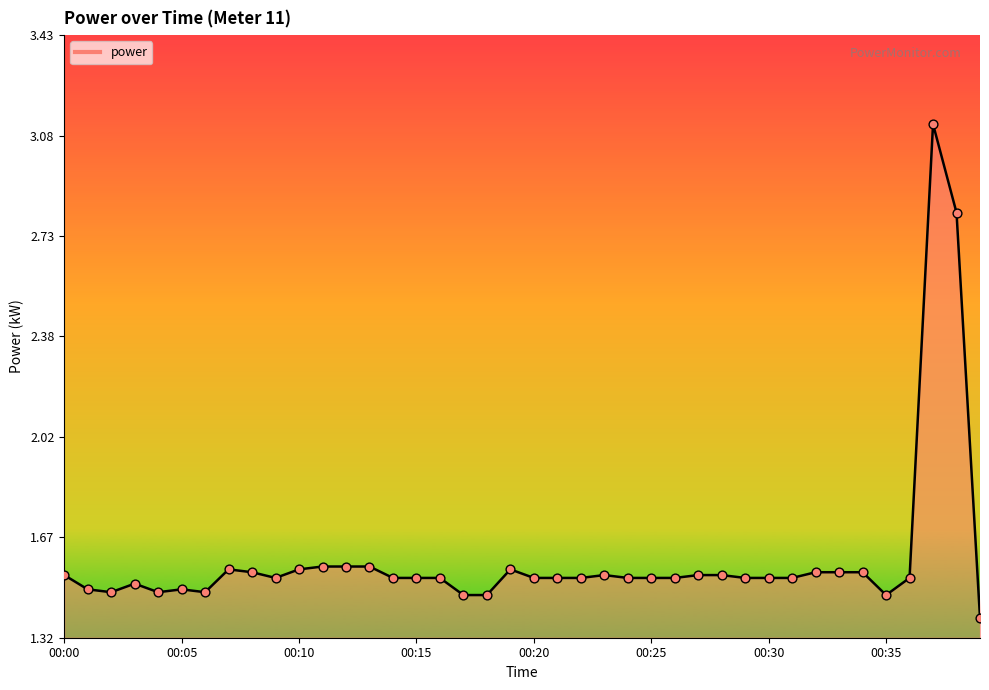

What is the difference between the maximum and minimum values?

1.7